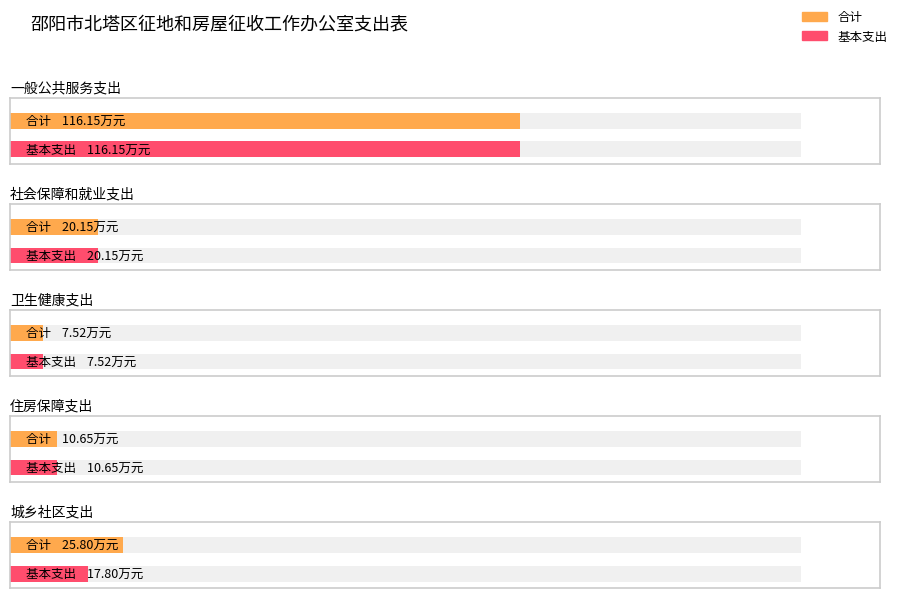

Read the 基本支出 value at 社会保障和就业支出.

20.1